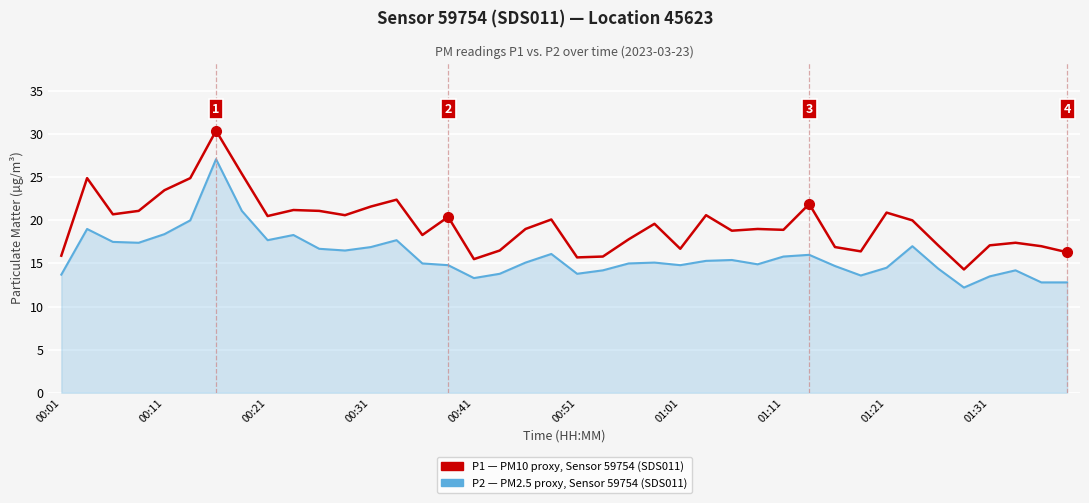

What is the smallest value displayed?

12.2